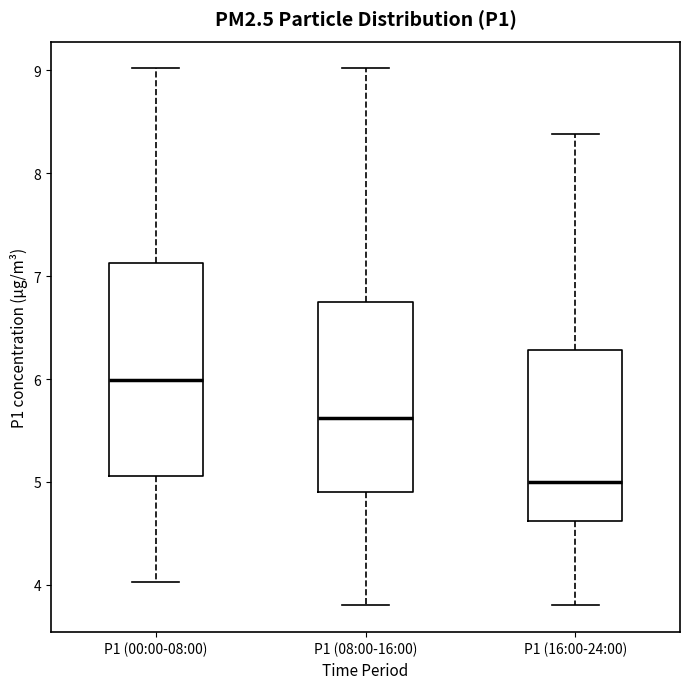

Which box's median line is the lowest?

P1 (16:00-24:00)